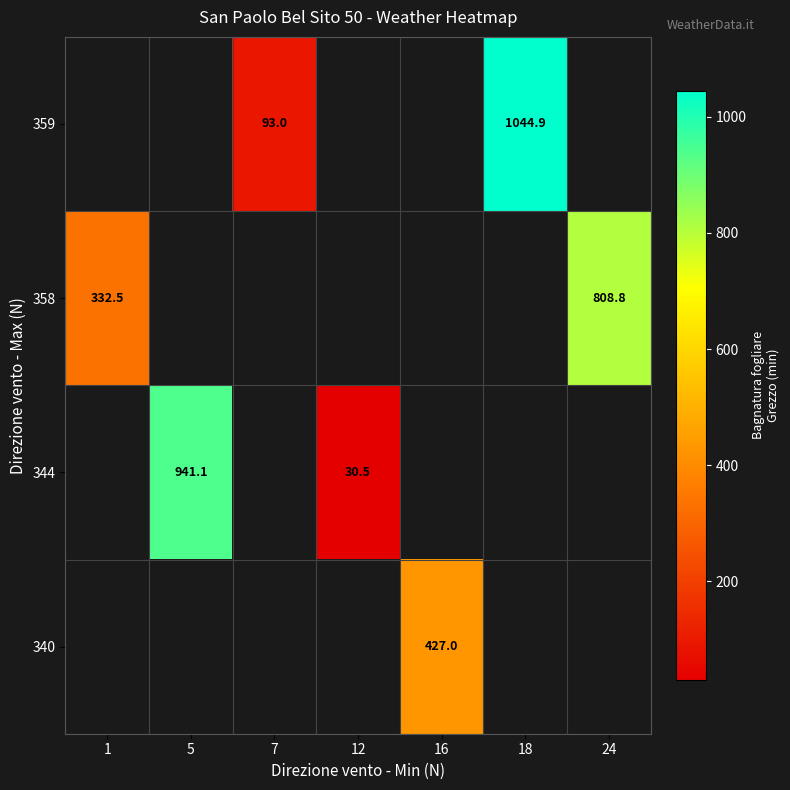

True or false: 344 has a value of 941.1 at 5.

True